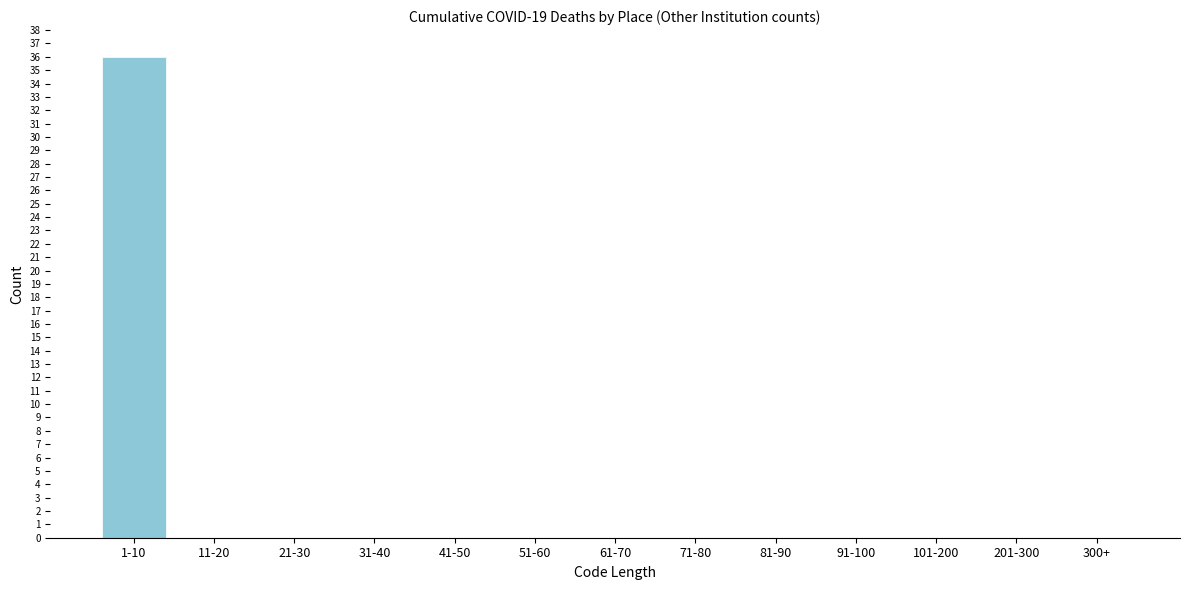

Reading left to right, extract all data points from this chart.

1-10=36	11-20=0	21-30=0	31-40=0	41-50=0	51-60=0	61-70=0	71-80=0	81-90=0	91-100=0	101-200=0	201-300=0	300+=0